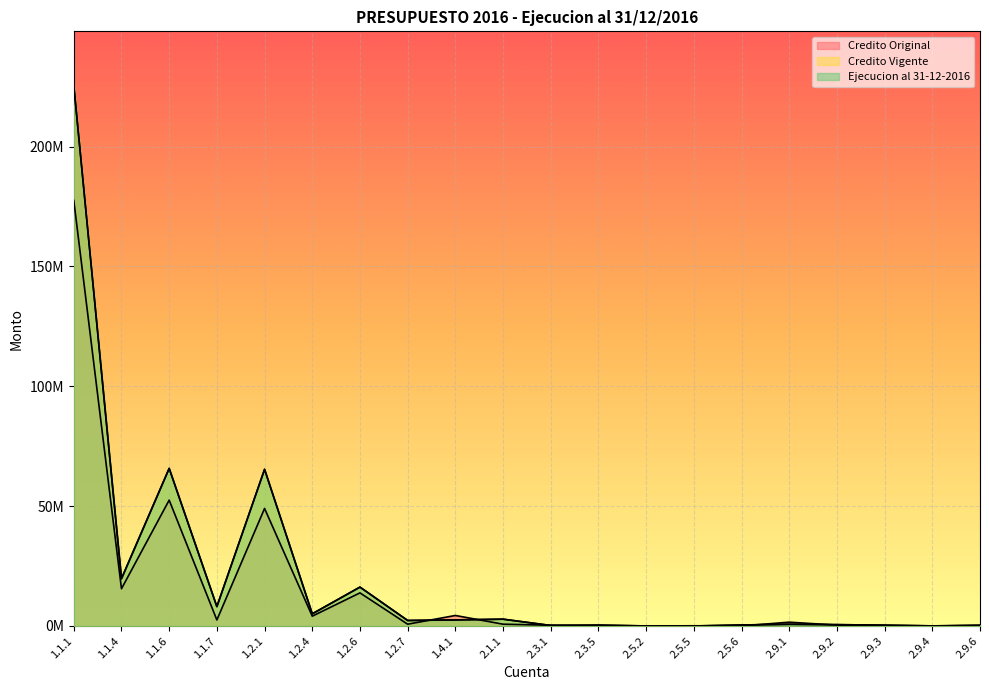

How many values in the Ejecucion al 31-12-2016 series are below 2294824?

10